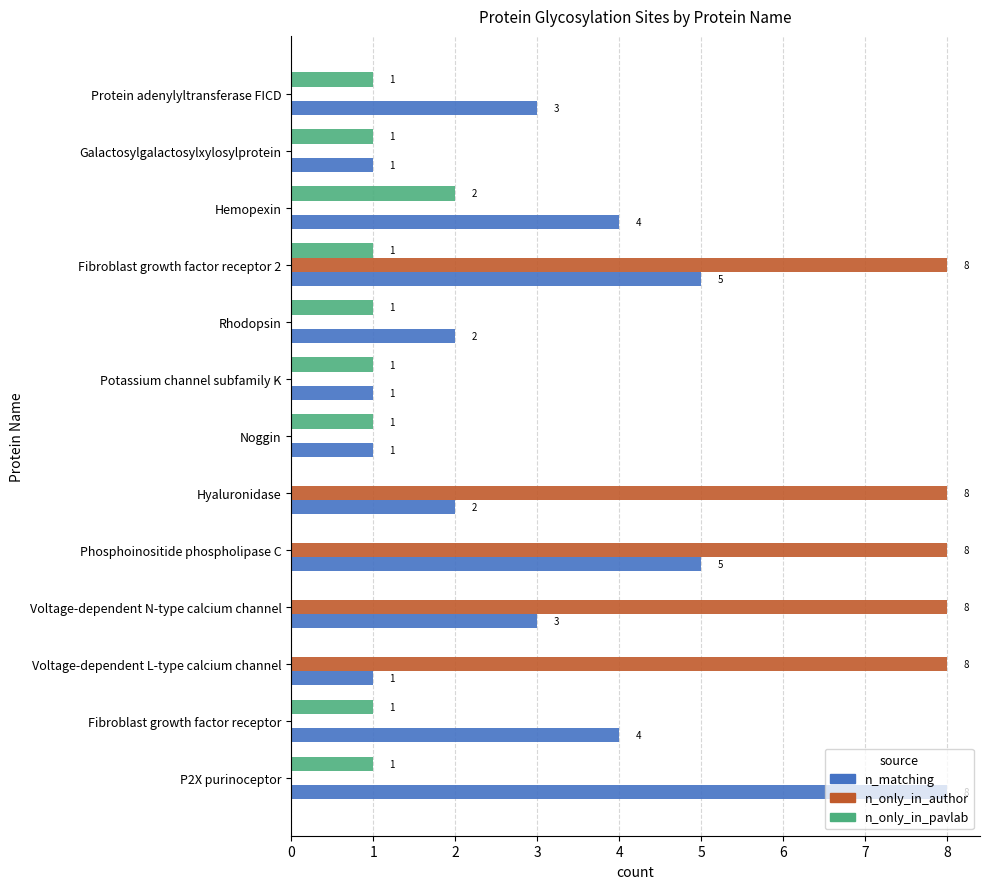

At which label does n_only_in_pavlab reach its peak?

Hemopexin